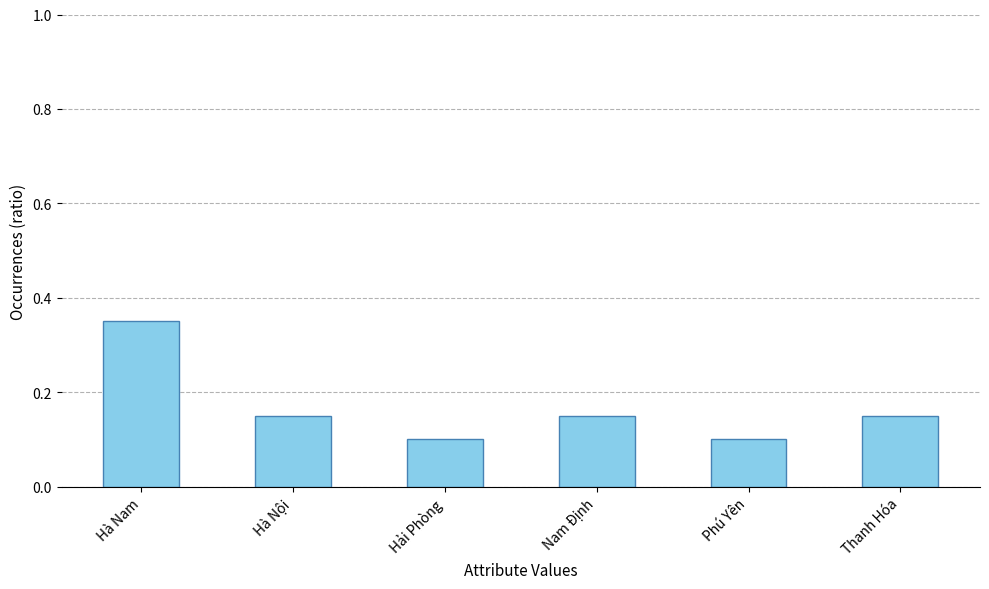

What is the label of the 2nd bar from the left?

Hà Nội